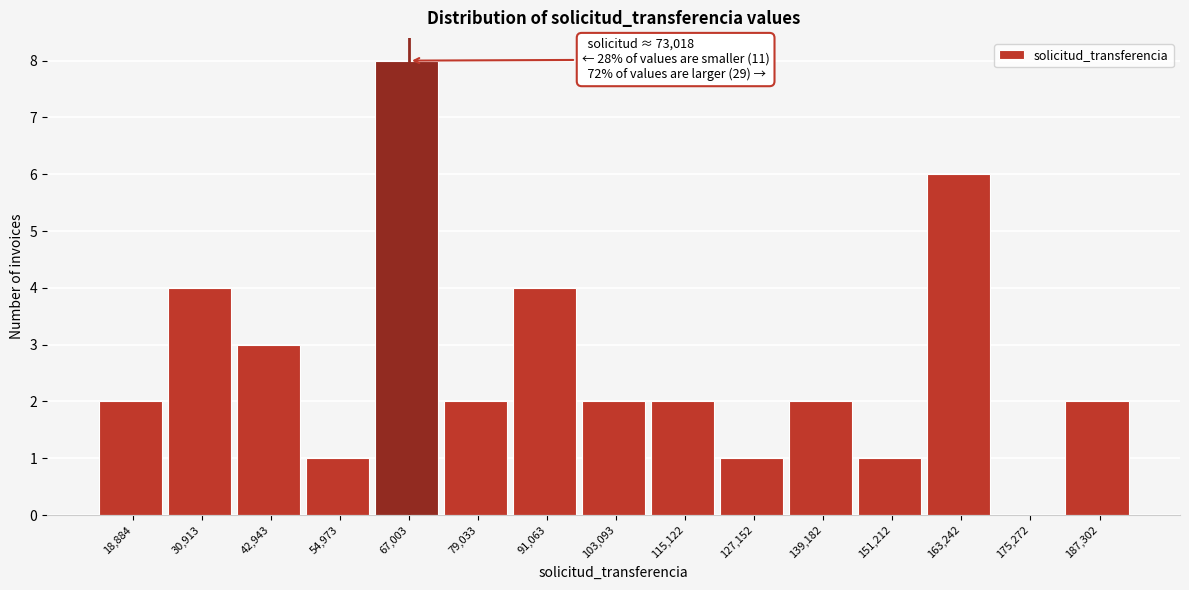

Reading right to left, transcribe all the data shown in this chart.

187,302=2	175,272=0	163,242=6	151,212=1	139,182=2	127,152=1	115,122=2	103,093=2	91,063=4	79,033=2	67,003=8	54,973=1	42,943=3	30,913=4	18,884=2